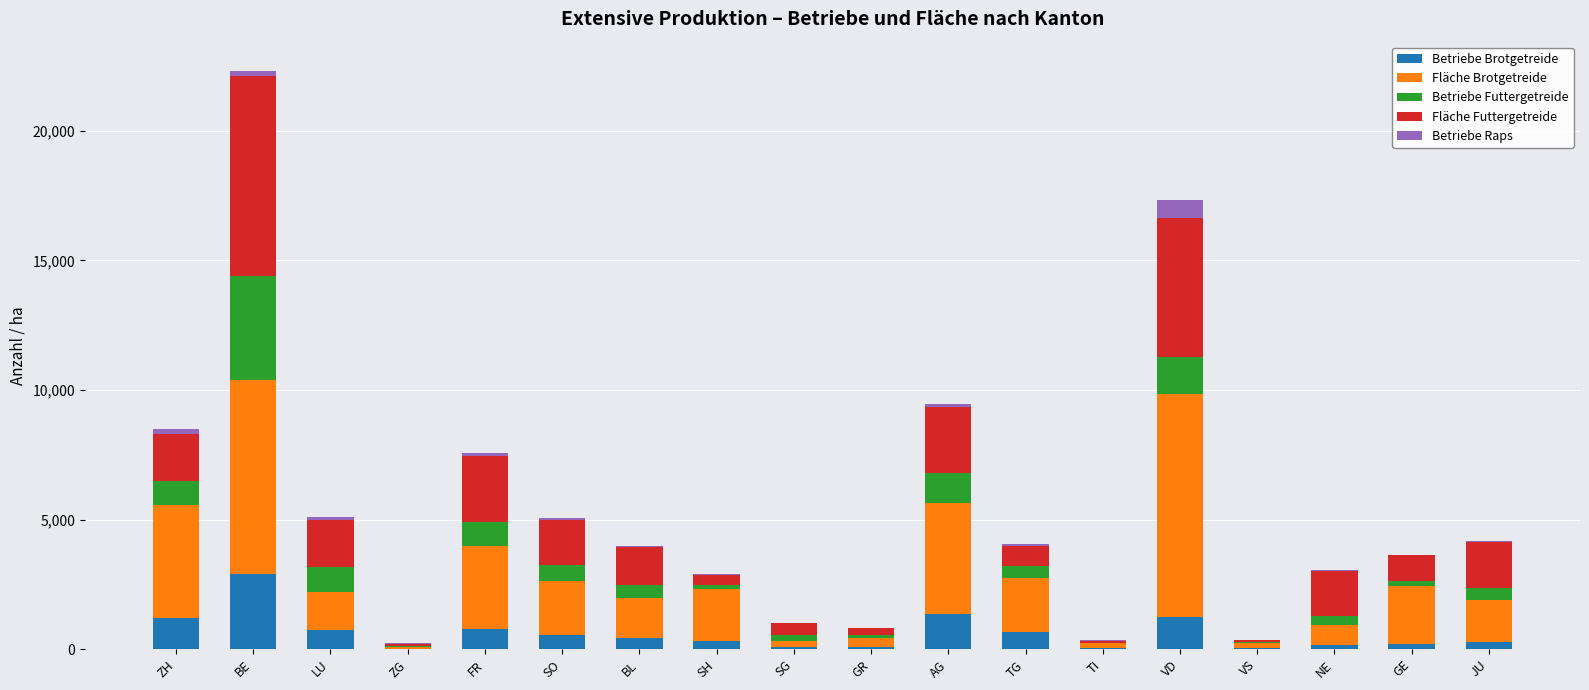

At which category is the sum across all series the highest?

BE